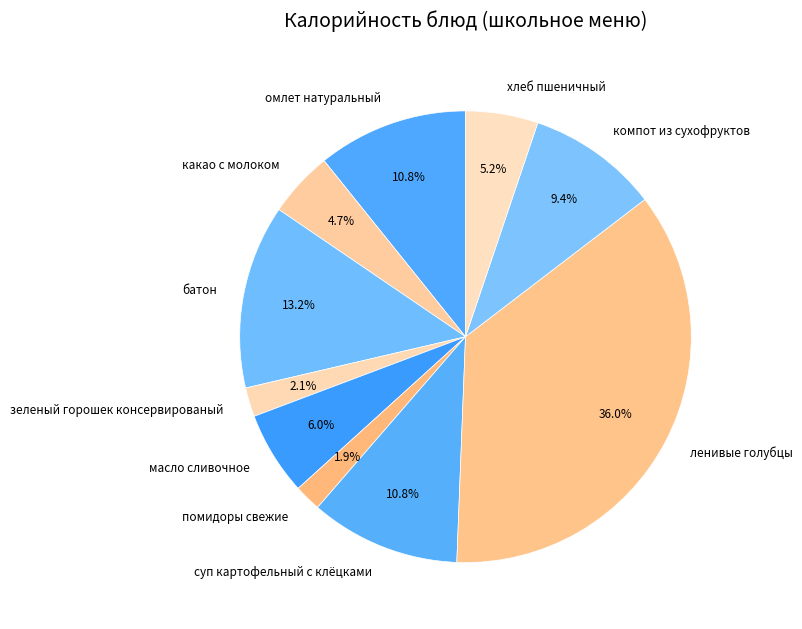

Which slice is the largest?

ленивые голубцы